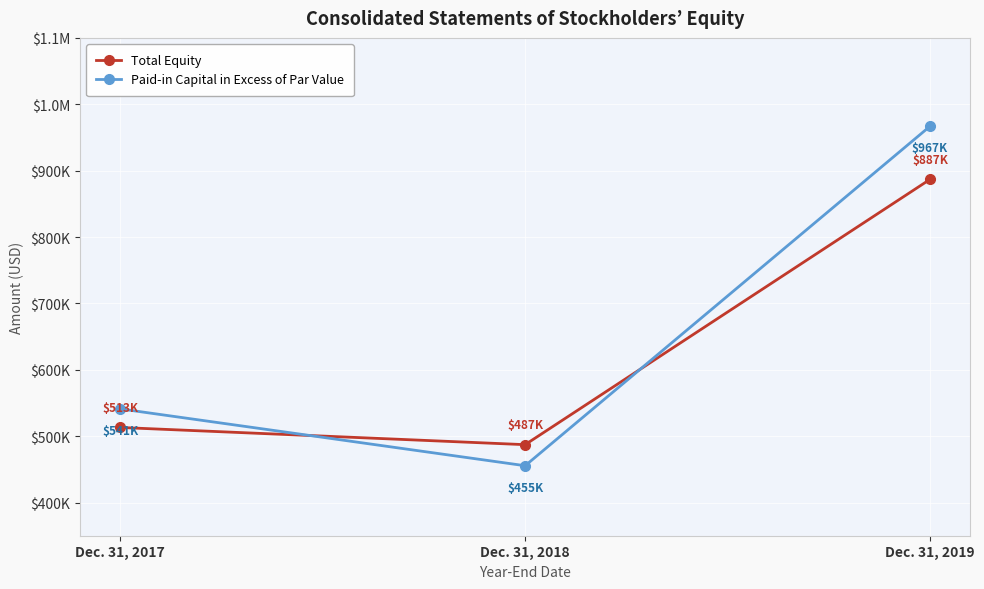

What are all the series names shown in the legend?

Total Equity, Paid-in Capital in Excess of Par Value